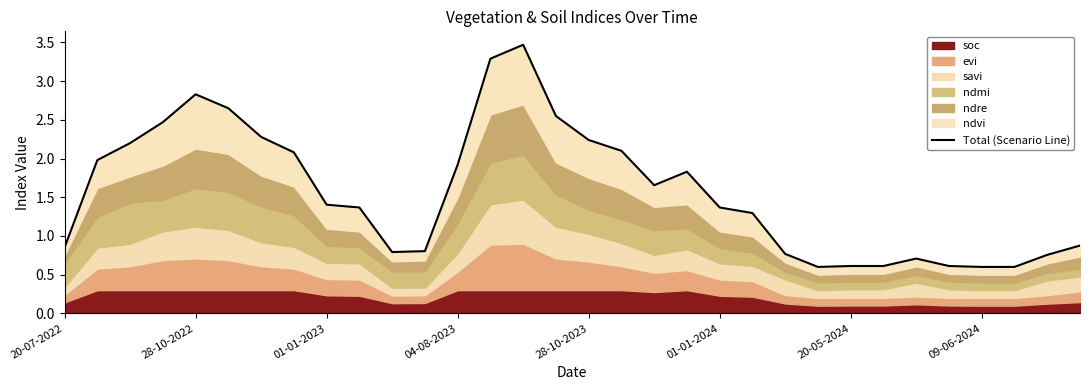

How many points are lower than both their immediate neighbors (excluding endpoints)?

3